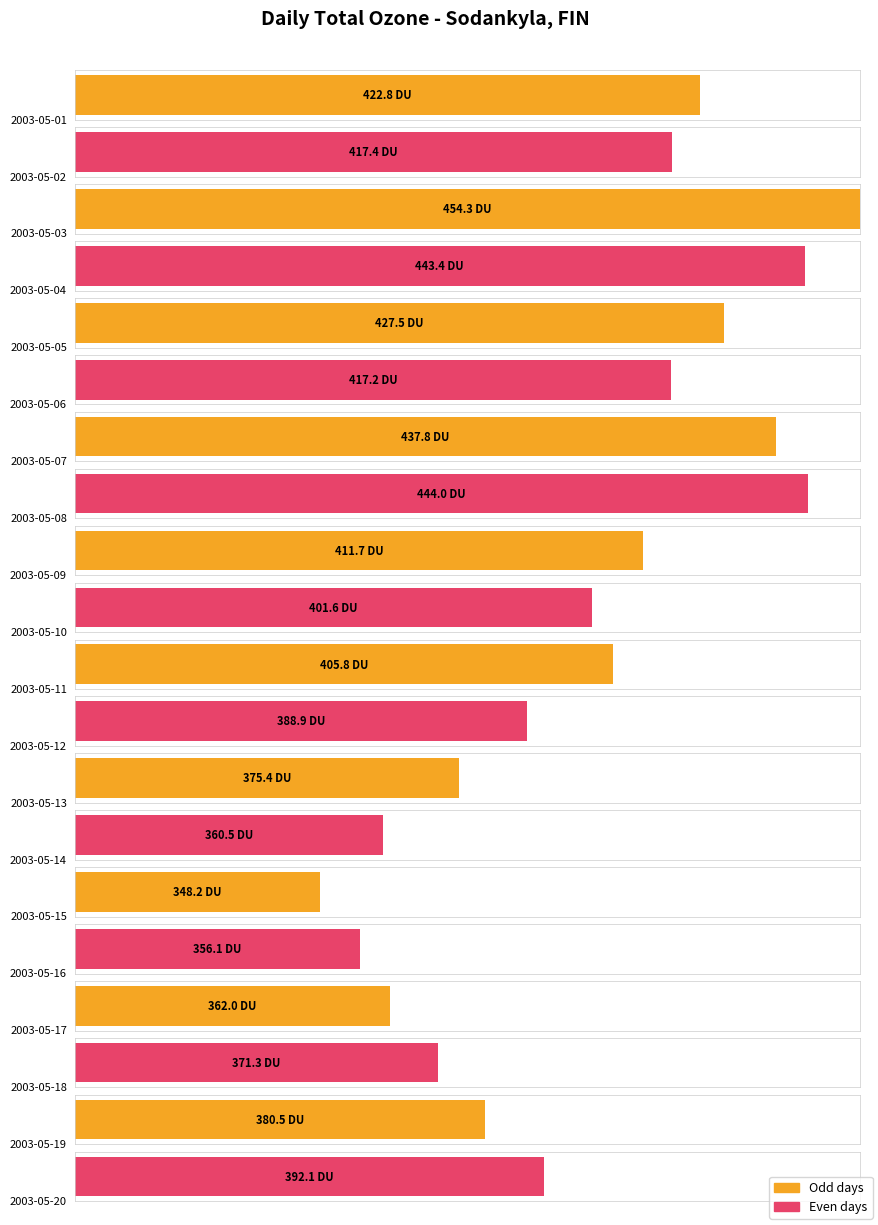

Reading left to right, extract all data points from this chart.

2003-05-01=422.8	2003-05-02=417.4	2003-05-03=454.3	2003-05-04=443.4	2003-05-05=427.5	2003-05-06=417.2	2003-05-07=437.8	2003-05-08=444.0	2003-05-09=411.7	2003-05-10=401.6	2003-05-11=405.8	2003-05-12=388.9	2003-05-13=375.4	2003-05-14=360.5	2003-05-15=348.2	2003-05-16=356.1	2003-05-17=362.0	2003-05-18=371.3	2003-05-19=380.5	2003-05-20=392.1